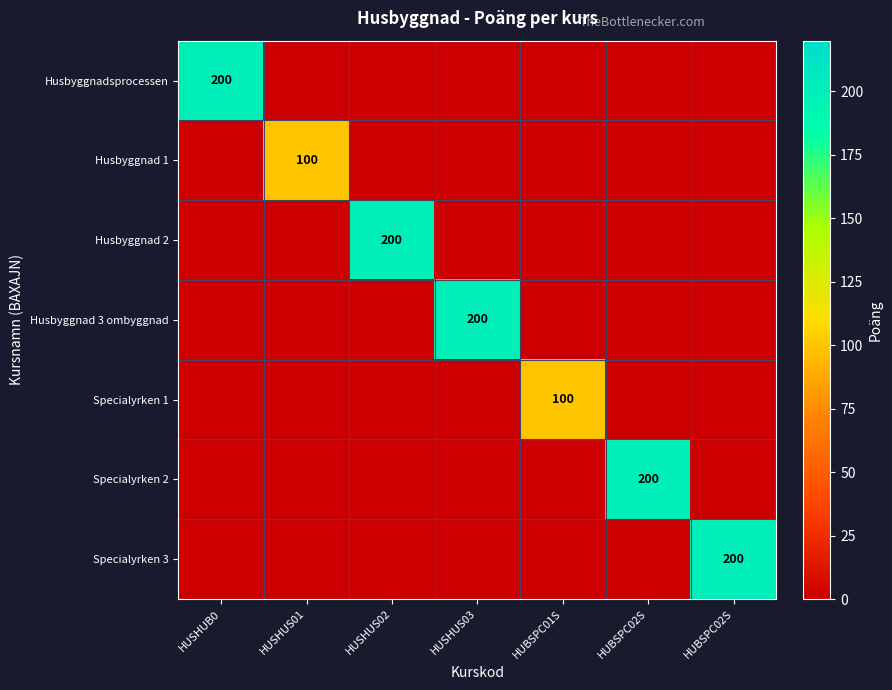

What is the greatest value displayed?

200